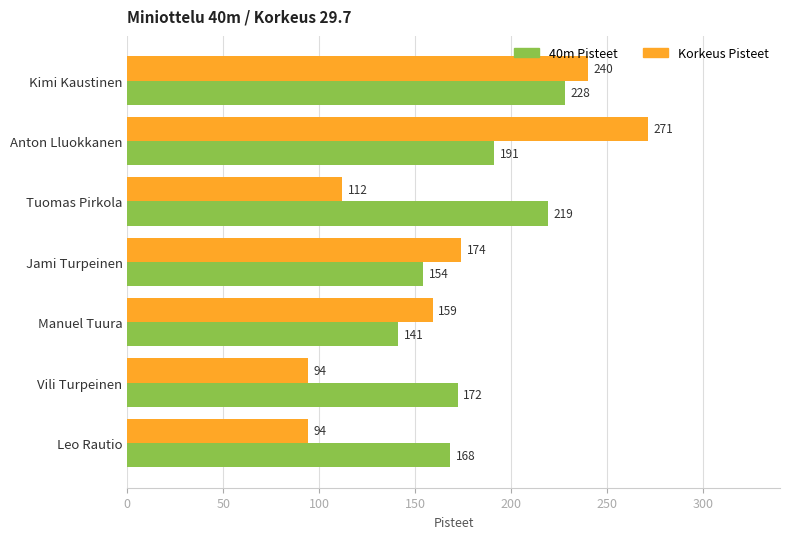

Which category has the highest value across all series?

Anton Lluokkanen